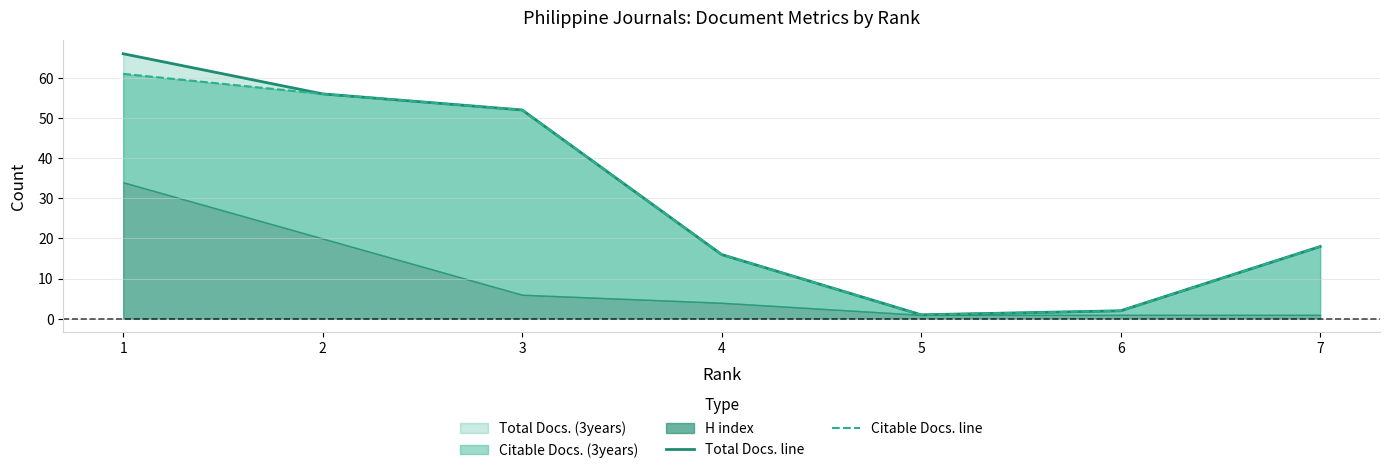

True or false: Citable Docs. line has more than 1 points higher than both neighbors.

False